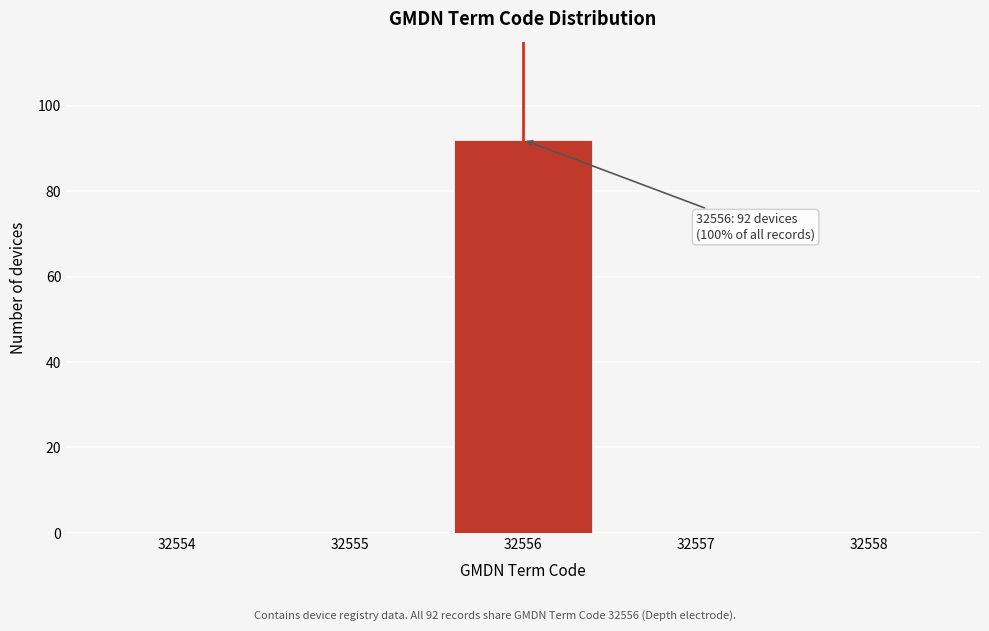

Reading left to right, list all the values displayed in this chart.

32554=0	32555=0	32556=92	32557=0	32558=0